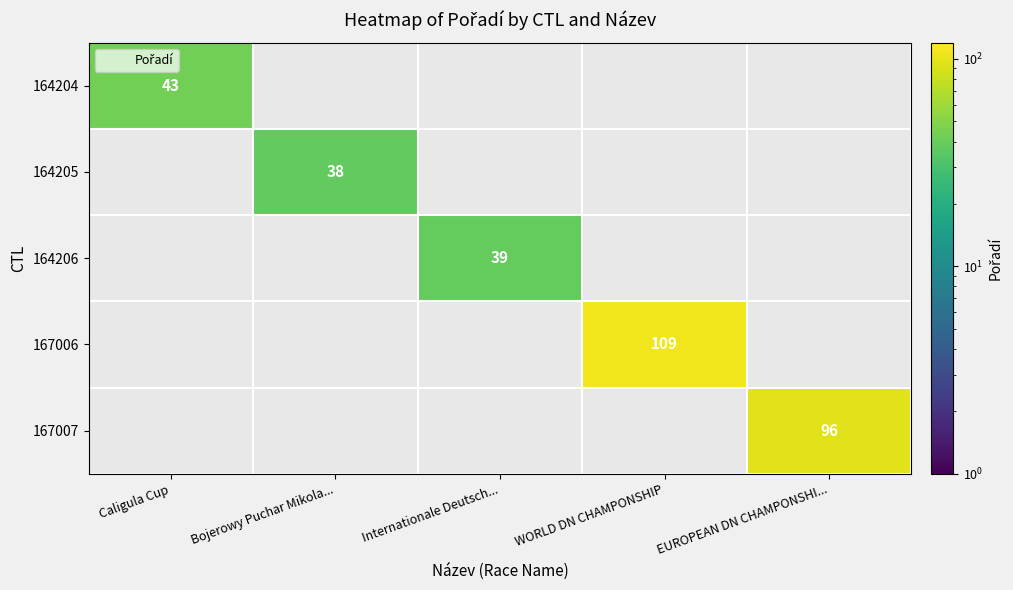

Which label corresponds to the largest value in the chart?

WORLD DN CHAMPONSHIP